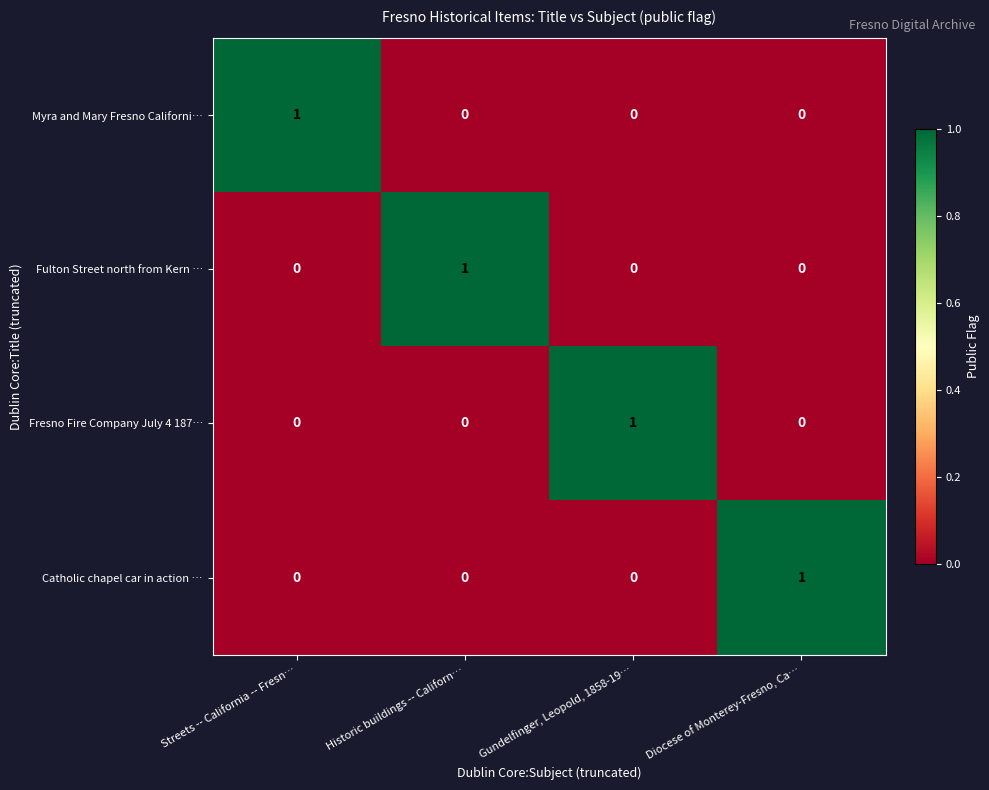

The value of Myra and Mary Fresno Californi… at Historic buildings -- Californ… is 0. True or false?

True